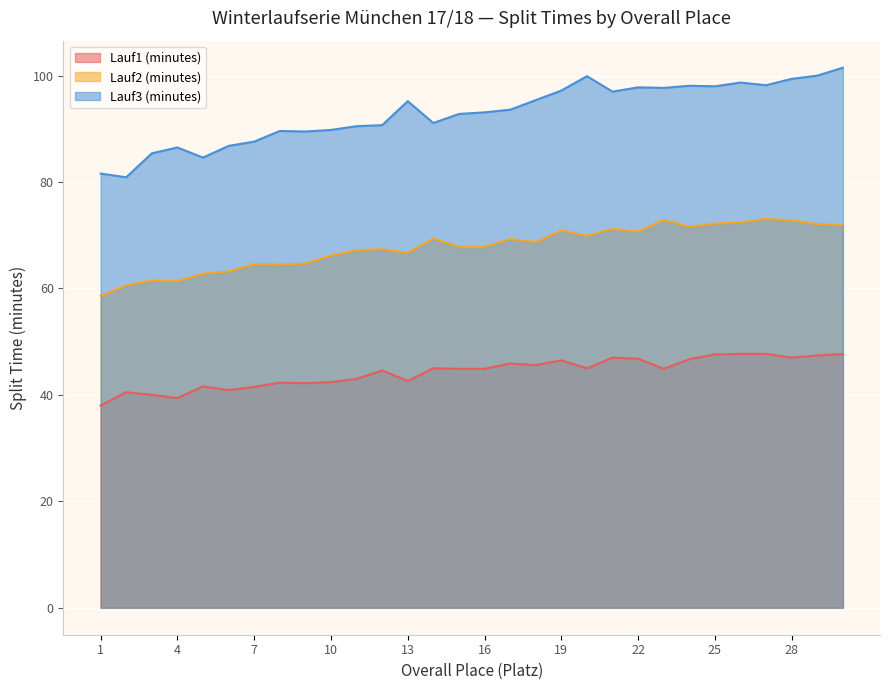

True or false: Lauf1 (minutes) and Lauf3 (minutes) cross at least once.

False